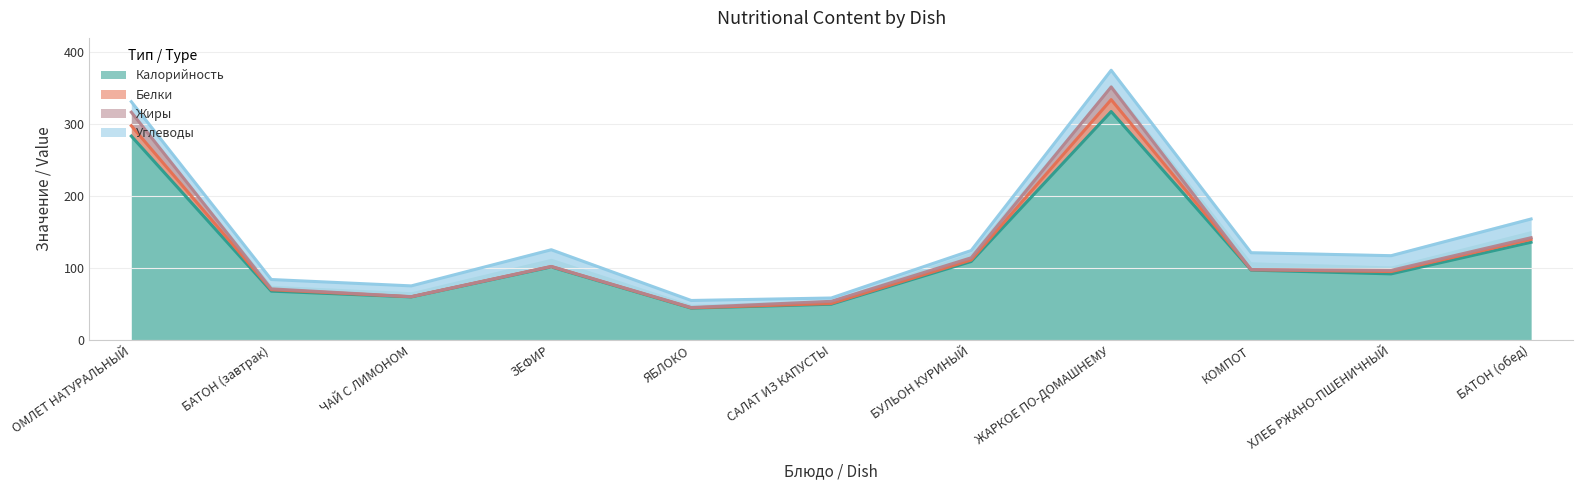

Which series has the widest spread of values?

Белки